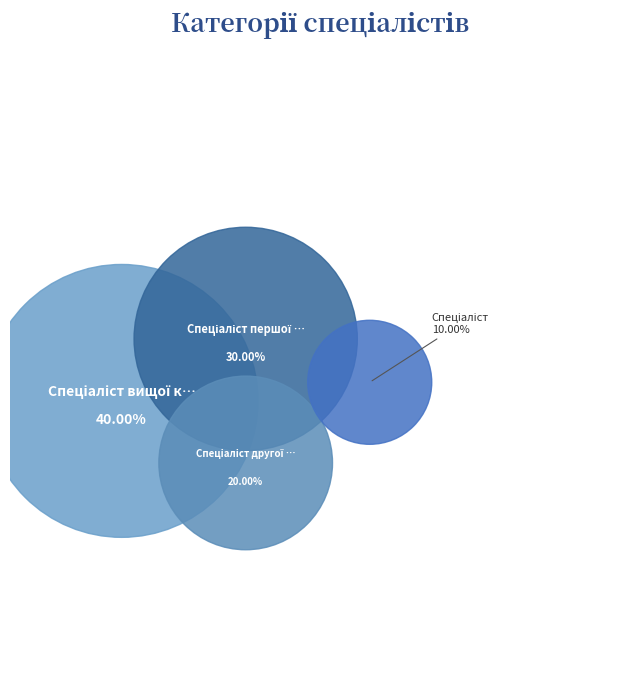

Is it true that Спеціаліст is 10% of the pie?

True